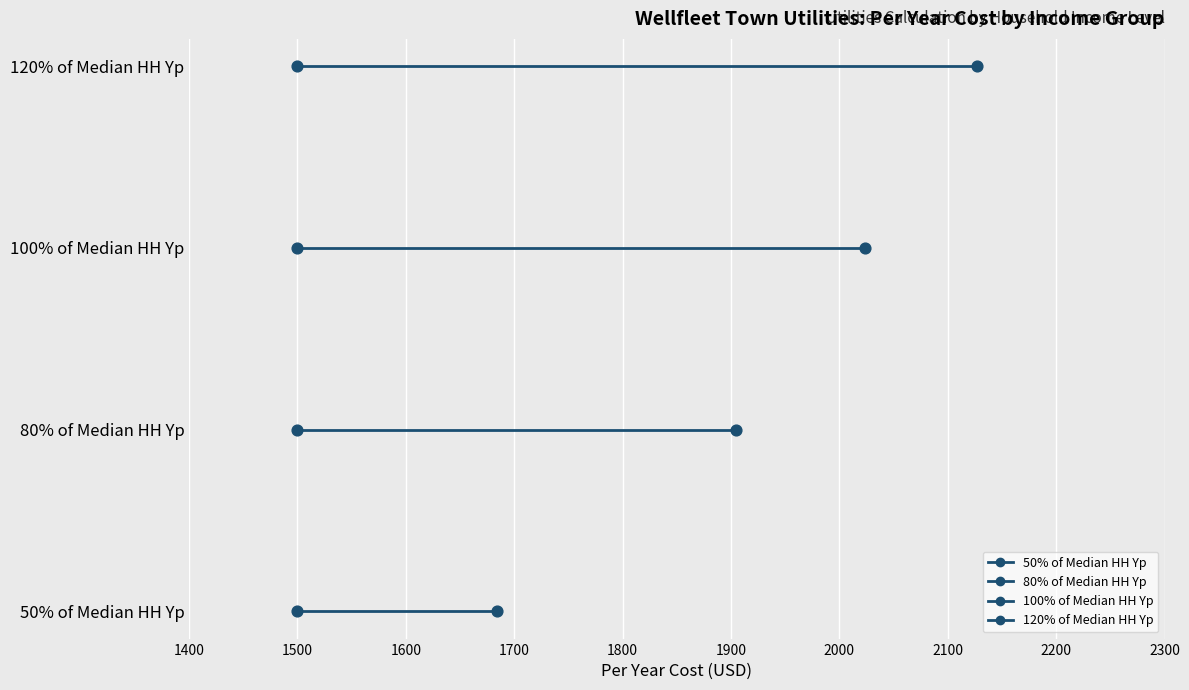

Is the value of 50% of Median HH Yp at 1500 greater than the value of 100% of Median HH Yp at 1400?

No